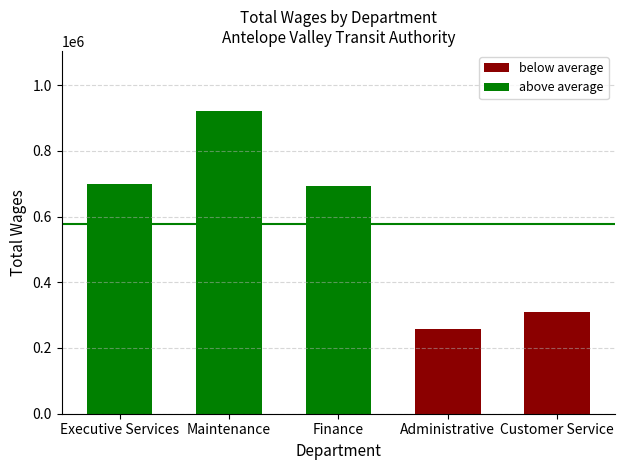

Which category has the highest value across all series?

Maintenance